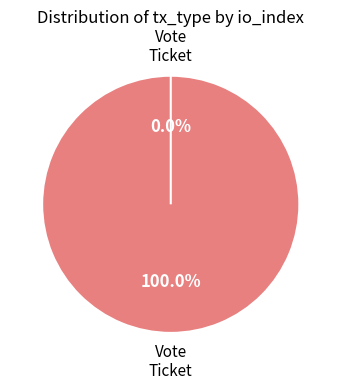

Which category has the biggest portion of the pie?

Vote